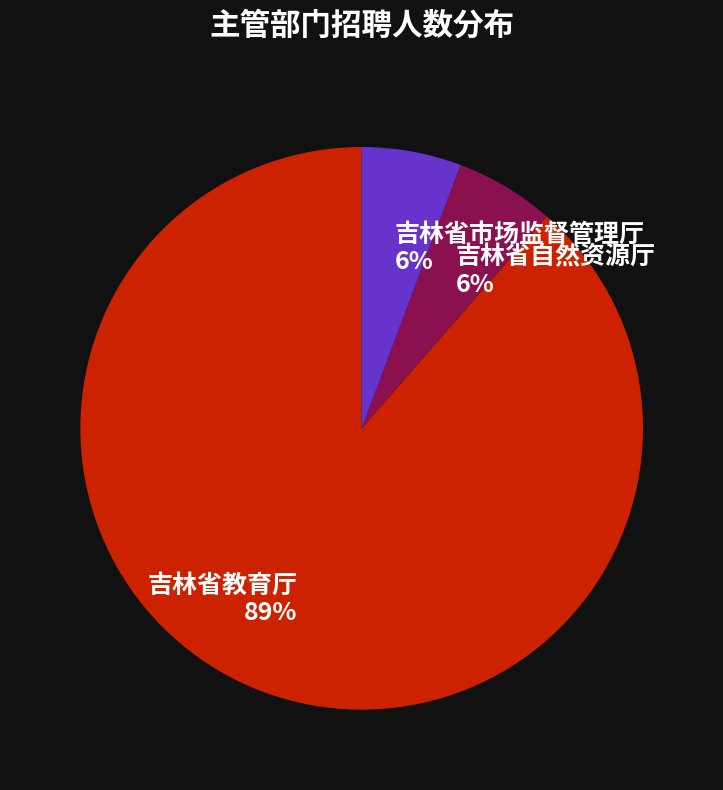

Approximately how many times larger is the value at 吉林省自然资源厅 compared to 吉林省市场监督管理厅?

1.0